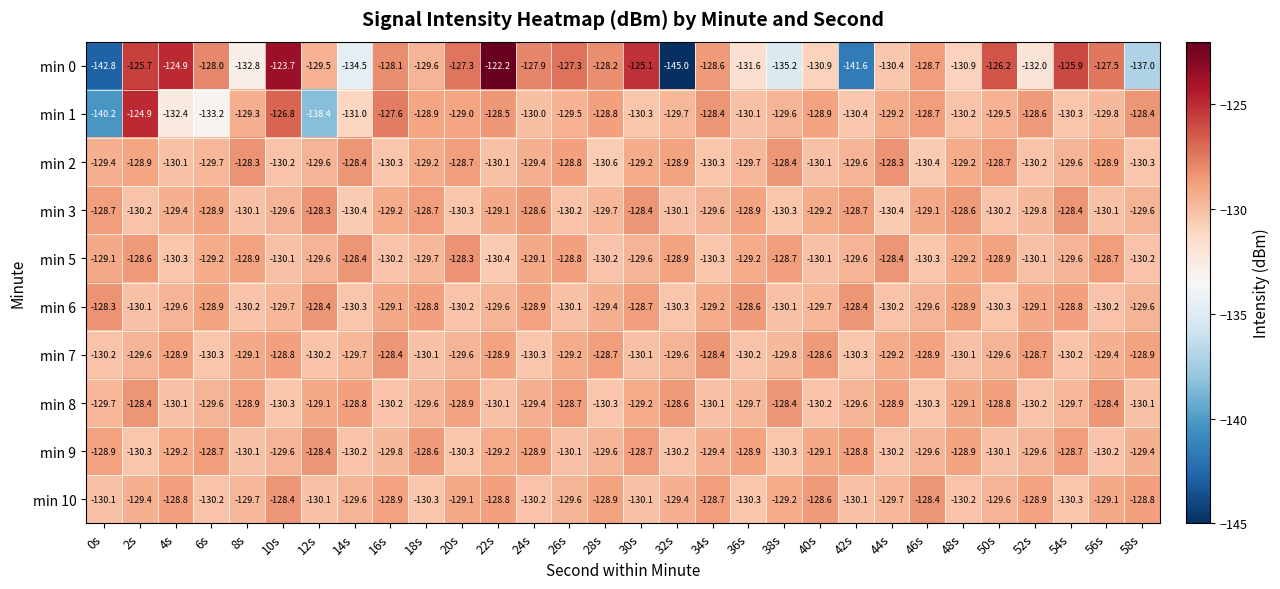

Read the min 1 value at 28s.

-128.8